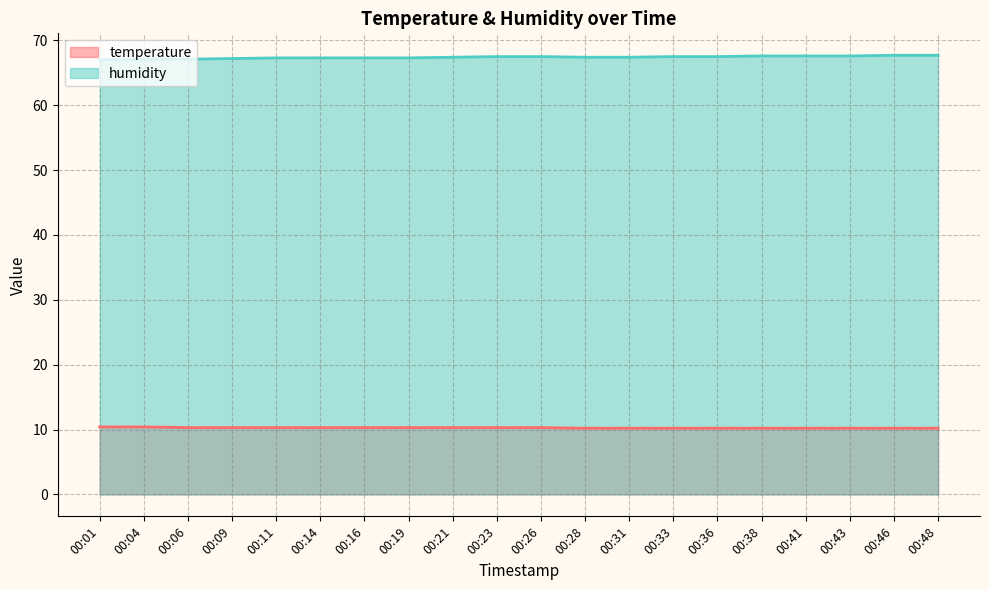

Which series has the largest range (max minus min)?

humidity